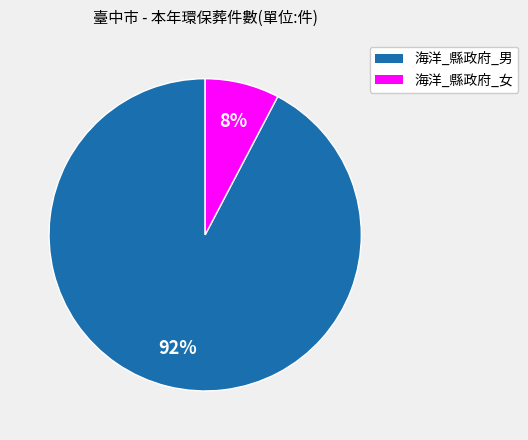

Does 海洋_縣政府_男 represent more than half of the total?

Yes